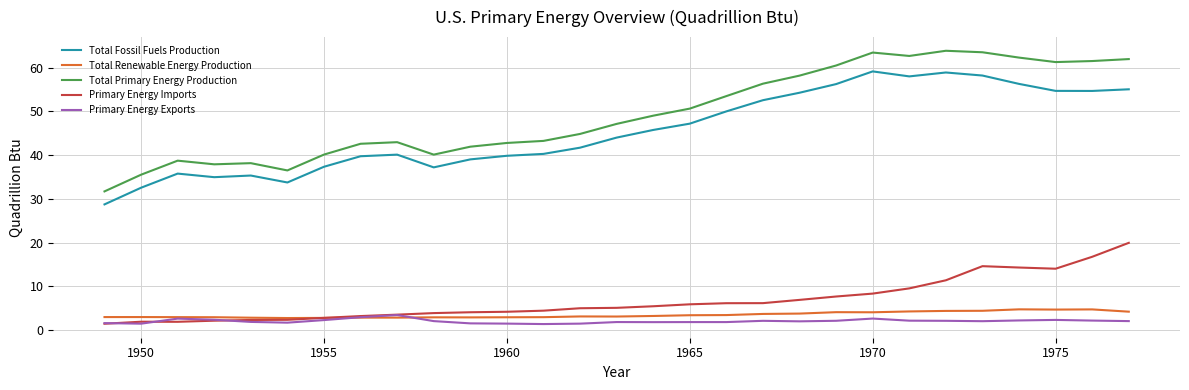

True or false: Total Fossil Fuels Production and Primary Energy Exports cross at least once.

False